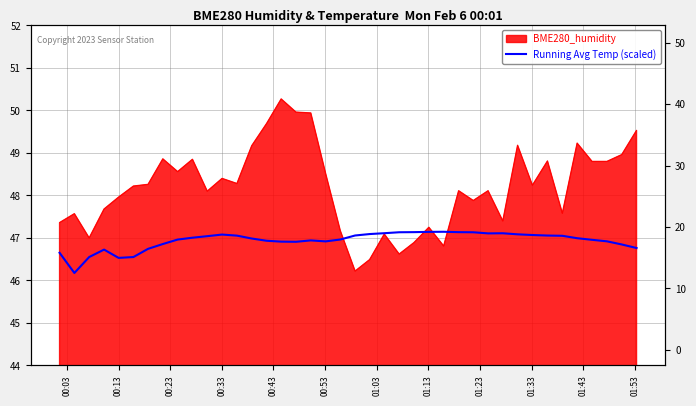

What is the label of the 9th point from the left?

01:23